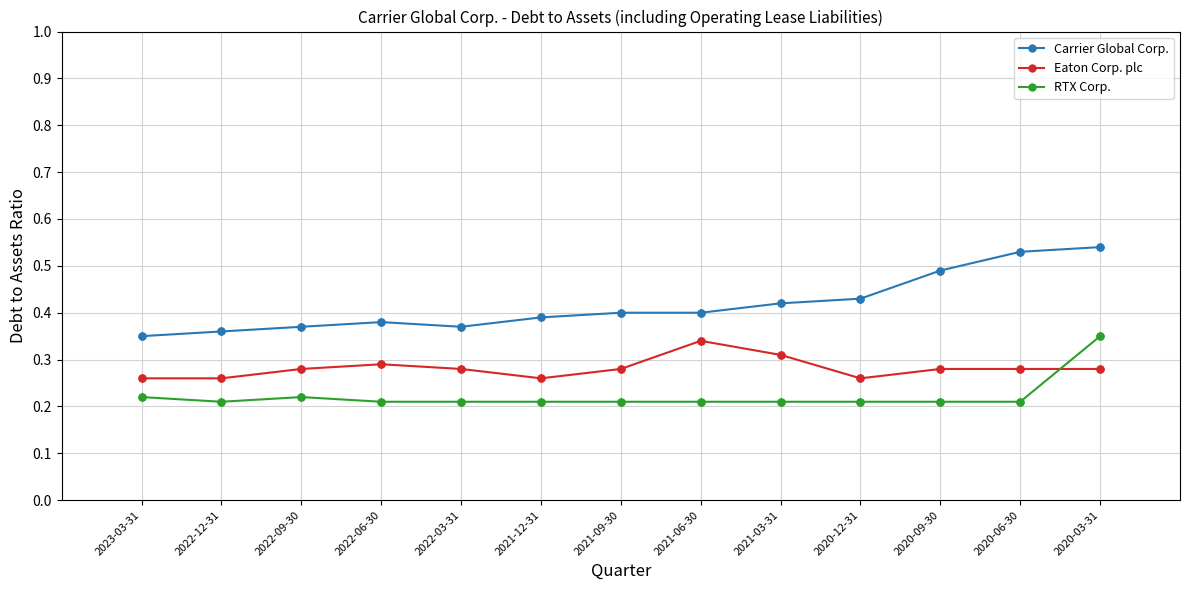

Which series has the largest range (max minus min)?

Carrier Global Corp.